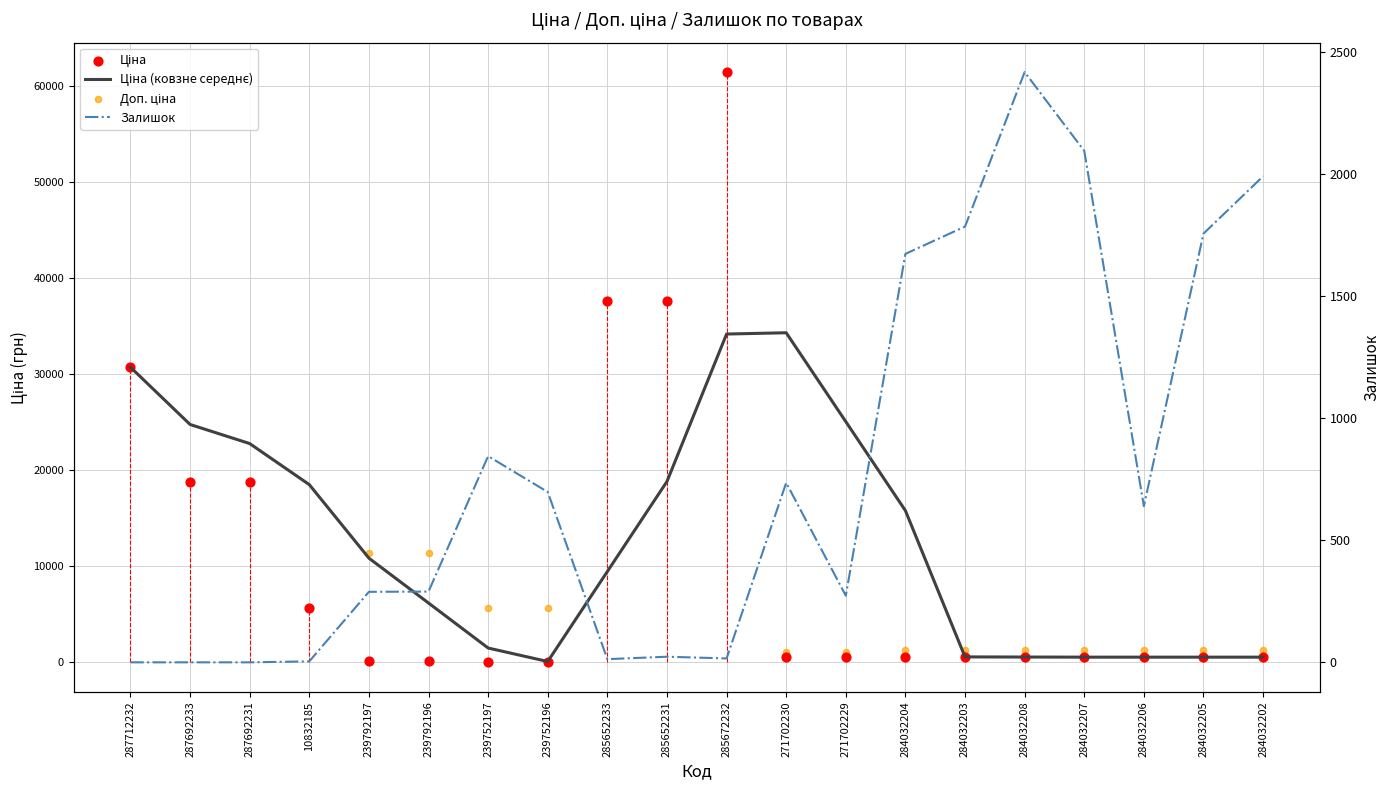

What is the total value across all series at 287692231?

60363.9